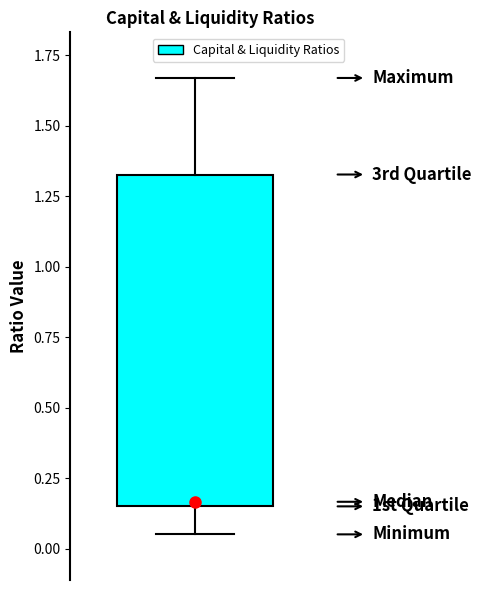

Transcribe this box plot: give where the median line is, the range the box spans, and where the two whiskers end, as read against the y-axis. The values are not printed on the chart, so give them approximately, as read against the axis.

median 0.15 (just above the box's lower edge), box 0.15 to 1.35, whiskers 0.05 to 1.65